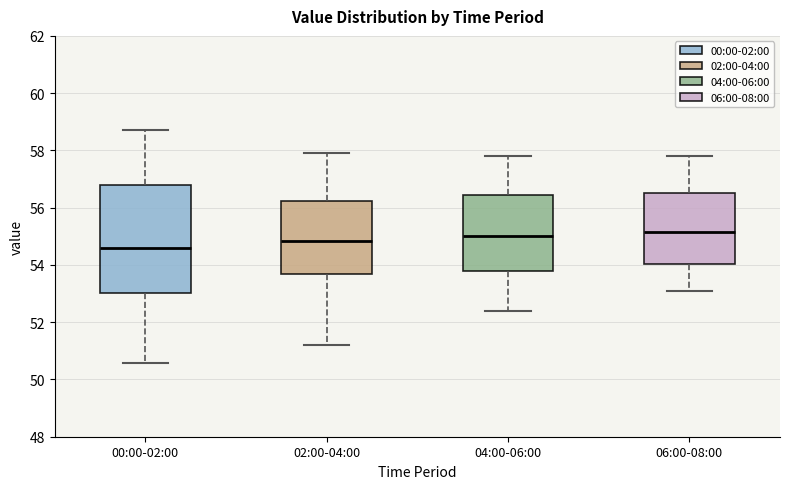

Which box has the lowest median line?

00:00-02:00